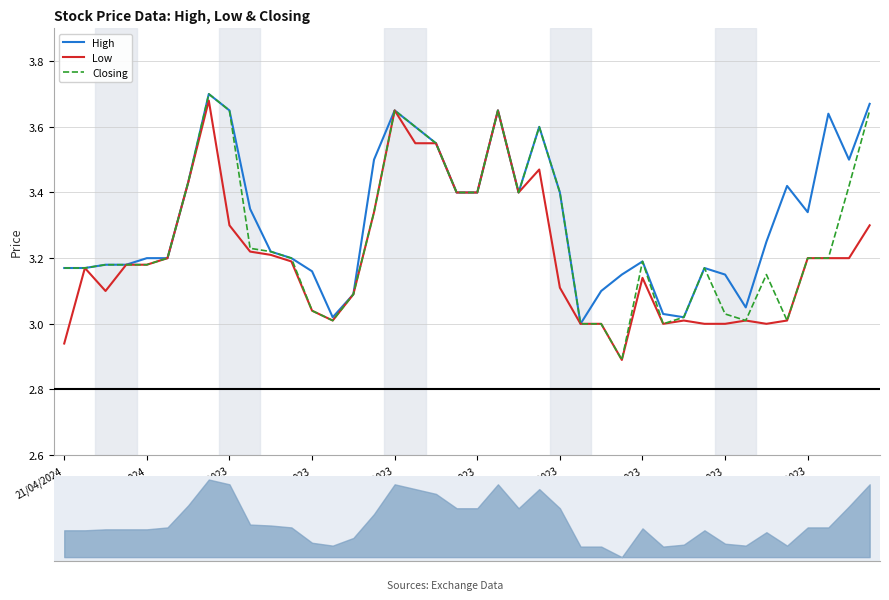

What position from the left is 05/02/2023?

37